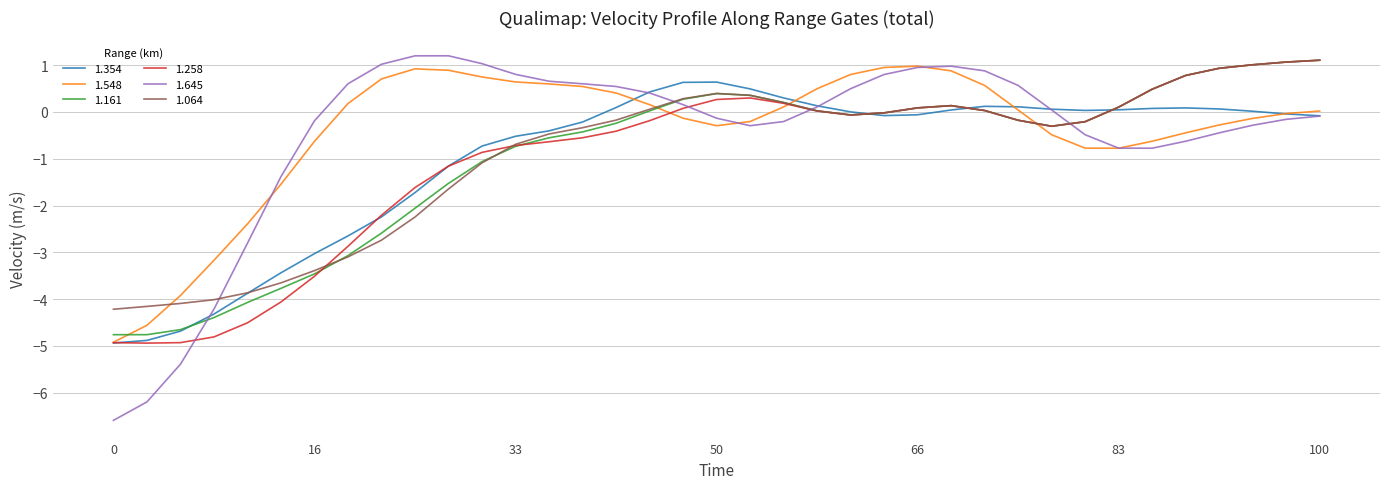

What is the difference between the second highest and minimum values in the 1.258 series?

6.0